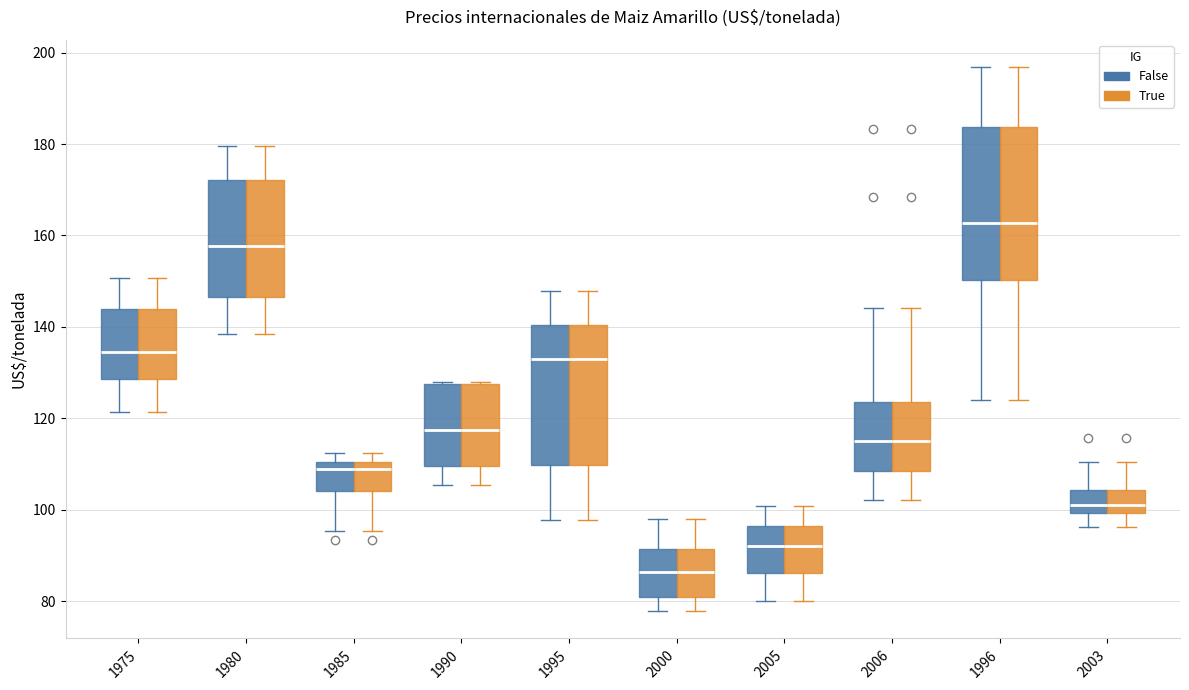

Where does the median line of the box for 2005 (False) sit on the y-axis? The values are not printed on the chart, so give them approximately, as read against the axis.

92